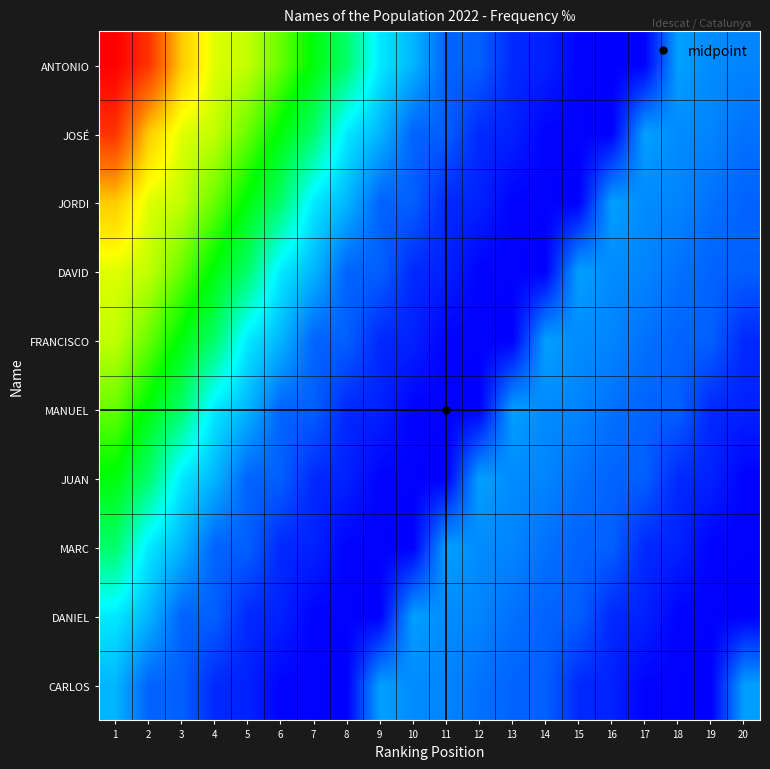

Reading left to right, transcribe all the data shown in this chart.

ANTONIO: 1=13.7	2=13.0	3=11.1	4=10.3	5=10.2	6=9.7	7=9.1	8=8.4	9=7.1	10=6.6	11=5.7	12=5.7	13=5.1	14=5.0	15=4.7	16=4.6	17=4.7	18=6.3	19=6.1	20=6.1
JOSÉ: 1=13.0	2=11.1	3=10.3	4=10.2	5=9.7	6=9.1	7=8.4	8=7.1	9=6.6	10=5.7	11=5.7	12=5.1	13=5.0	14=4.7	15=4.7	16=4.6	17=6.3	18=6.1	19=6.1	20=5.9
JORDI: 1=11.1	2=10.3	3=10.2	4=9.7	5=9.1	6=8.4	7=7.1	8=6.6	9=5.7	10=5.7	11=5.1	12=5.0	13=4.7	14=4.7	15=4.6	16=6.3	17=6.1	18=6.1	19=5.9	20=5.7
DAVID: 1=10.3	2=10.2	3=9.7	4=9.1	5=8.4	6=7.1	7=6.6	8=5.7	9=5.7	10=5.1	11=5.0	12=4.7	13=4.7	14=4.6	15=6.3	16=6.1	17=6.1	18=5.9	19=5.7	20=5.7
FRANCISCO: 1=10.2	2=9.7	3=9.1	4=8.4	5=7.1	6=6.6	7=5.7	8=5.7	9=5.1	10=5.0	11=4.7	12=4.7	13=4.6	14=6.3	15=6.1	16=6.1	17=5.9	18=5.7	19=5.7	20=5.1
MANUEL: 1=9.7	2=9.1	3=8.4	4=7.1	5=6.6	6=5.7	7=5.7	8=5.1	9=5.0	10=4.7	11=4.7	12=4.6	13=6.3	14=6.1	15=6.1	16=5.9	17=5.7	18=5.7	19=5.1	20=5.0
JUAN: 1=9.1	2=8.4	3=7.1	4=6.6	5=5.7	6=5.7	7=5.1	8=5.0	9=4.7	10=4.7	11=4.6	12=6.3	13=6.1	14=6.1	15=5.9	16=5.7	17=5.7	18=5.1	19=5.0	20=4.7
MARC: 1=8.4	2=7.1	3=6.6	4=5.7	5=5.7	6=5.1	7=5.0	8=4.7	9=4.7	10=4.6	11=6.3	12=6.1	13=6.1	14=5.9	15=5.7	16=5.7	17=5.1	18=5.0	19=4.7	20=4.7
DANIEL: 1=7.1	2=6.6	3=5.7	4=5.7	5=5.1	6=5.0	7=4.7	8=4.7	9=4.6	10=6.3	11=6.1	12=6.1	13=5.9	14=5.7	15=5.7	16=5.1	17=5.0	18=4.7	19=4.7	20=4.6
CARLOS: 1=6.6	2=5.7	3=5.7	4=5.1	5=5.0	6=4.7	7=4.7	8=4.6	9=6.3	10=6.1	11=6.1	12=5.9	13=5.7	14=5.7	15=5.1	16=5.0	17=4.7	18=4.7	19=4.6	20=6.3